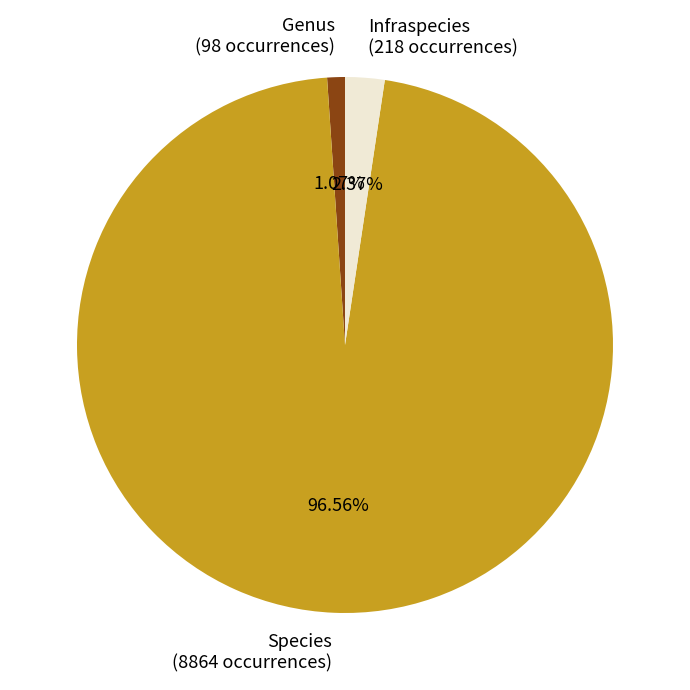

Is the sum of Species and Infraspecies greater than half?

Yes